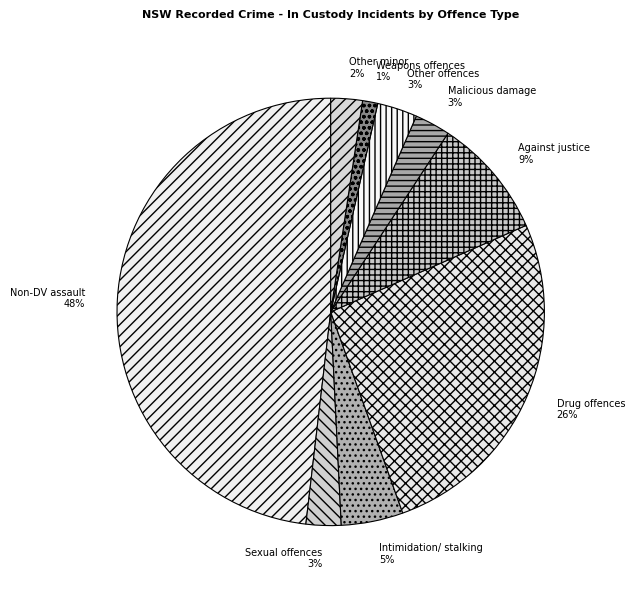

To the nearest percent, what is the difference between the largest and smallest slice percentages?

47%